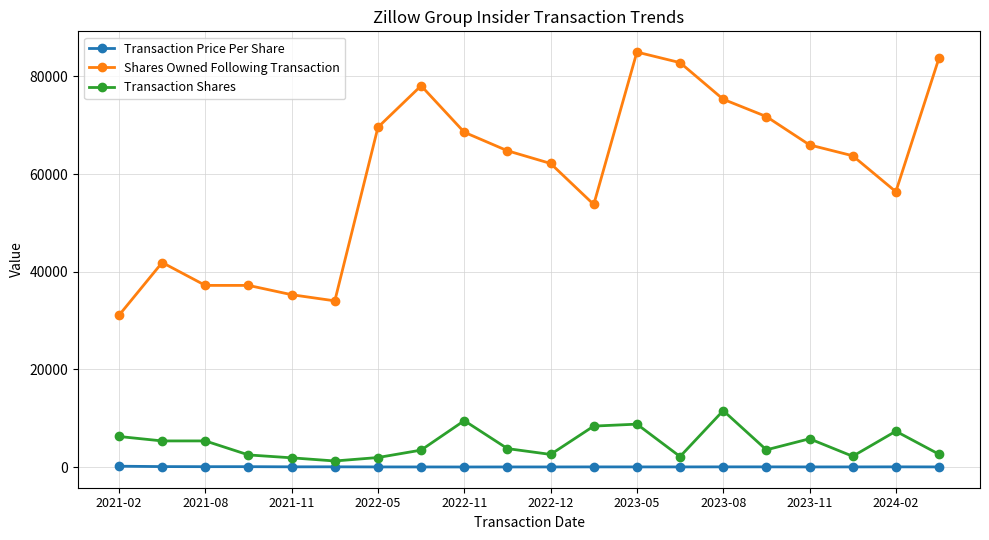

True or false: Shares Owned Following Transaction and Transaction Price Per Share intersect in this chart.

False